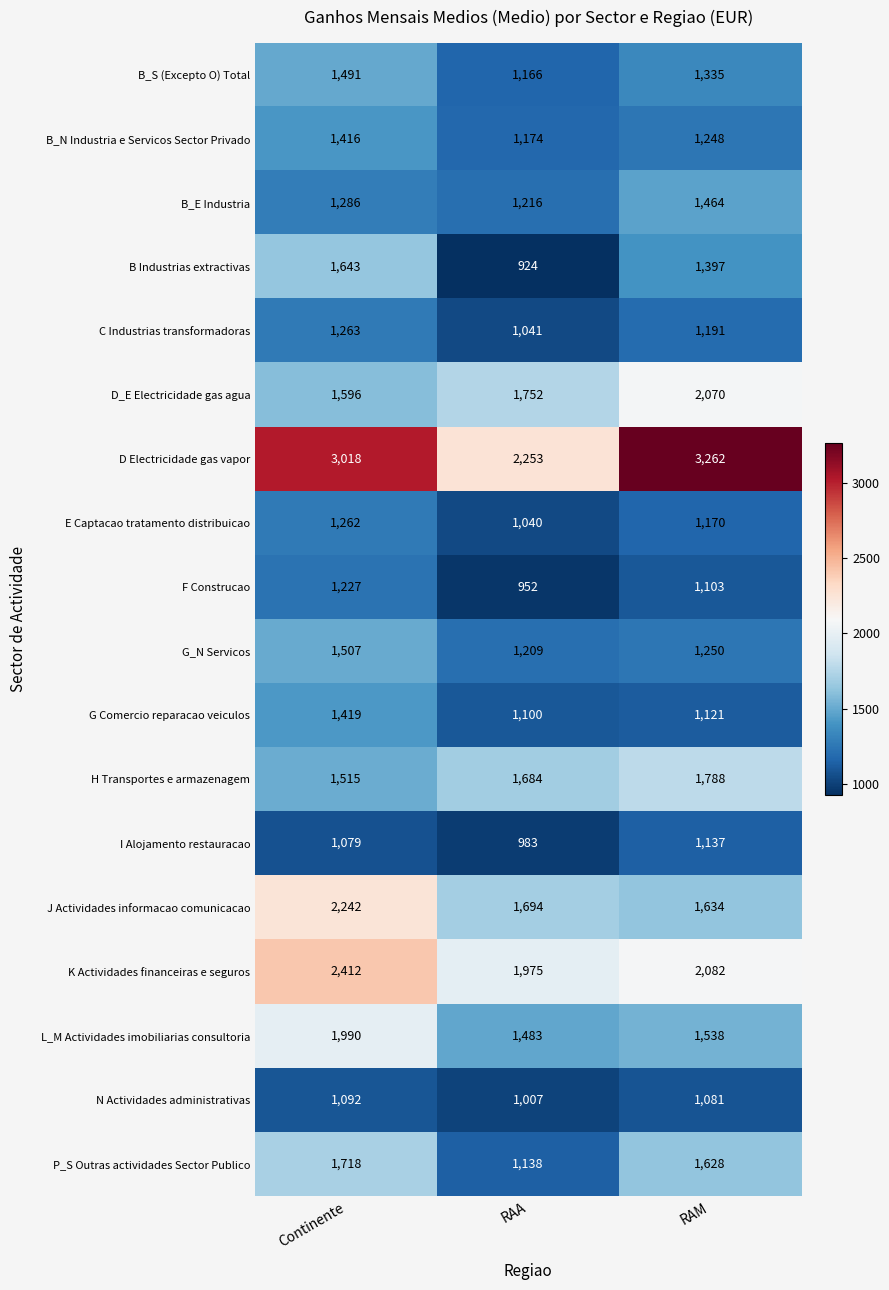

What is the maximum value shown in the chart?

3262